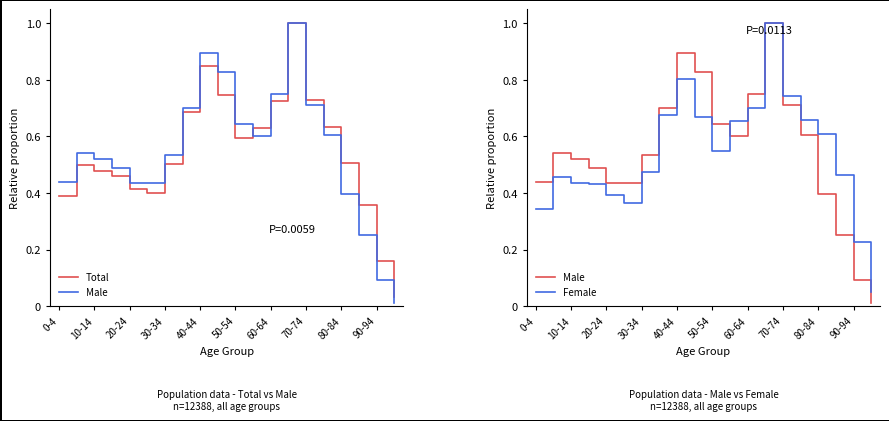

The value of Total at 50-54 is 0.4. True or false?

False